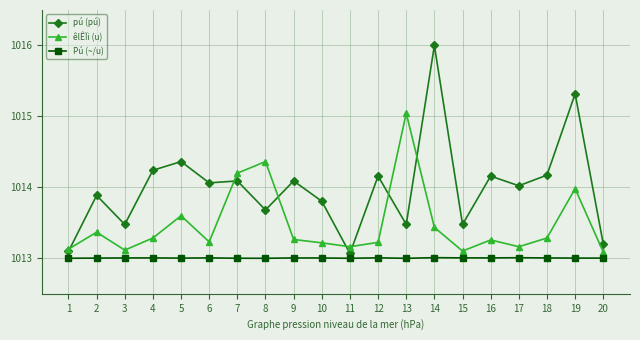

Between 18 and 19, which series saw the biggest shift?

pú (pú)